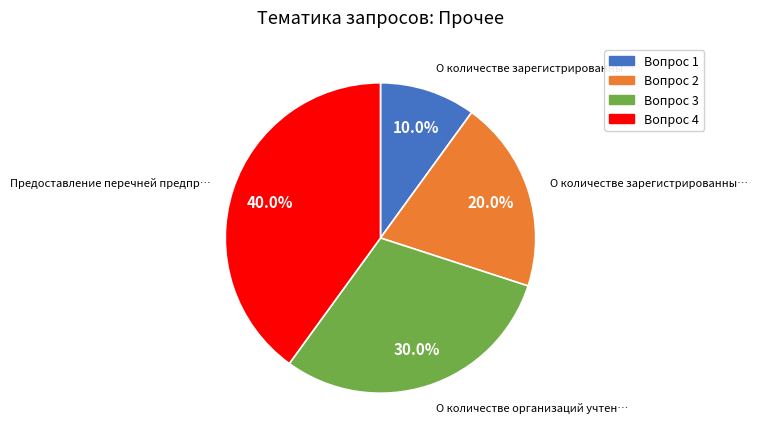

What is the total percentage of Вопрос 1 and Вопрос 2?

30.0%